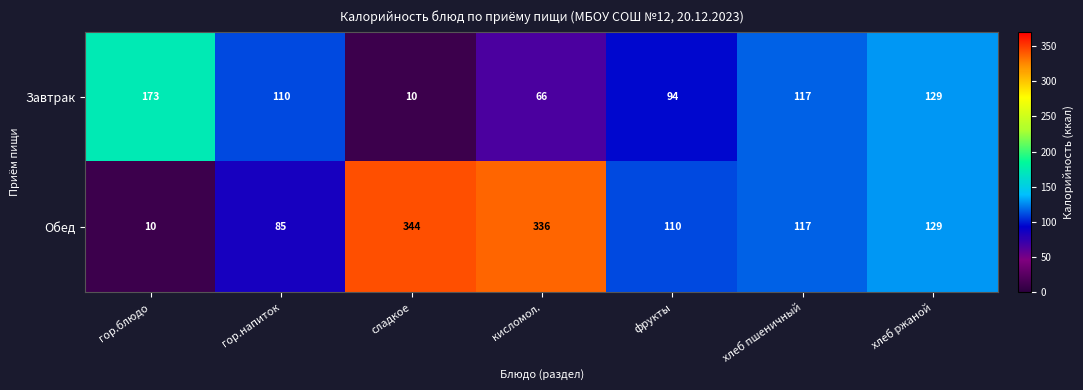

The value of Обед at кисломол. is 336. True or false?

True